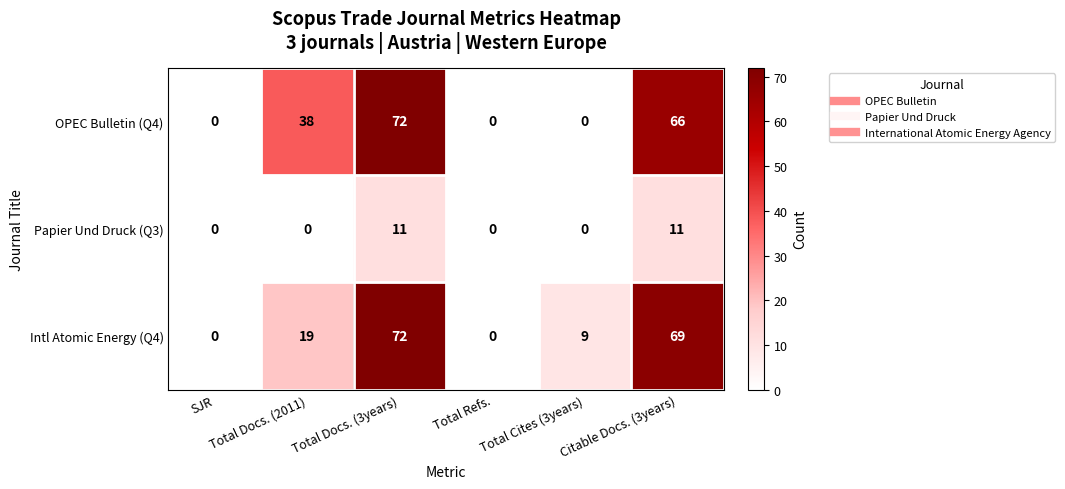

At how many categories does at least one series exceed 39?

2